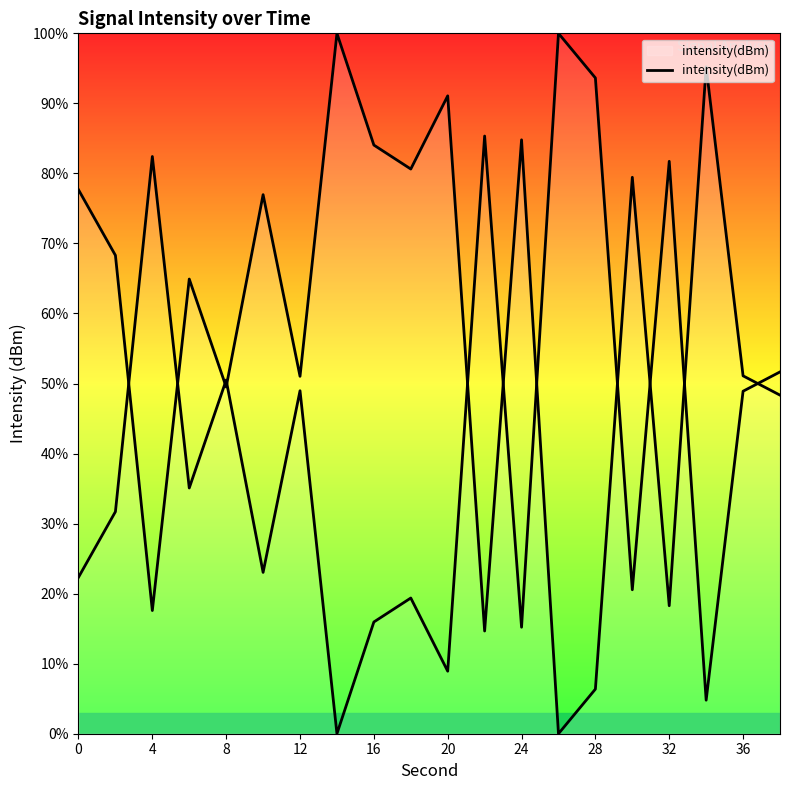

Reading left to right, extract all data points from this chart.

77.7	68.3	17.6	64.9	49.5	77.0	51.0	100.0	84.0	80.6	91.1	14.7	84.8	0.0	6.4	79.4	18.3	95.2	51.1	48.3